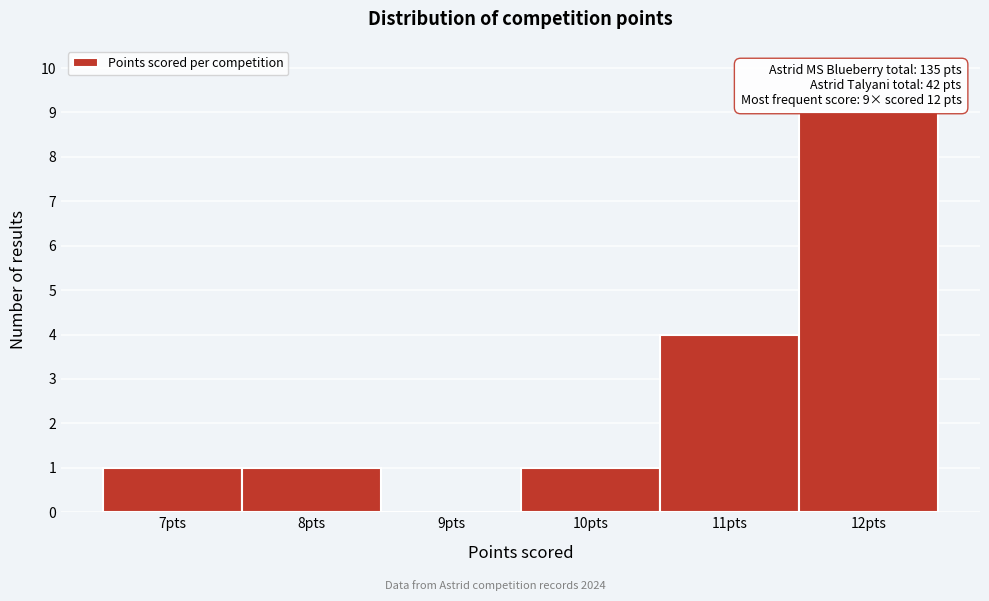

Which range on the x-axis has the tallest bar?

11.5 to 12.5